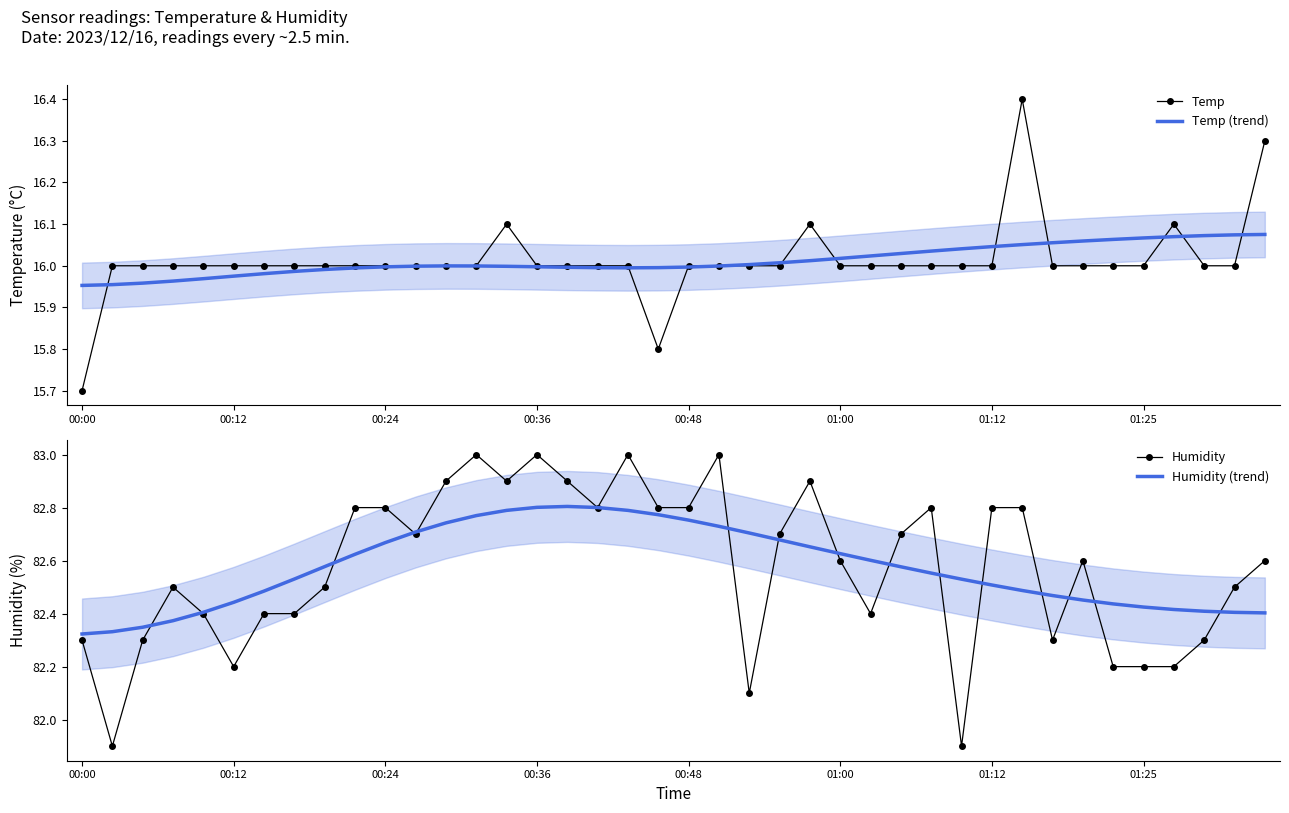

What is the value of the Temp (trend) point at the 21st from the left?

16.0